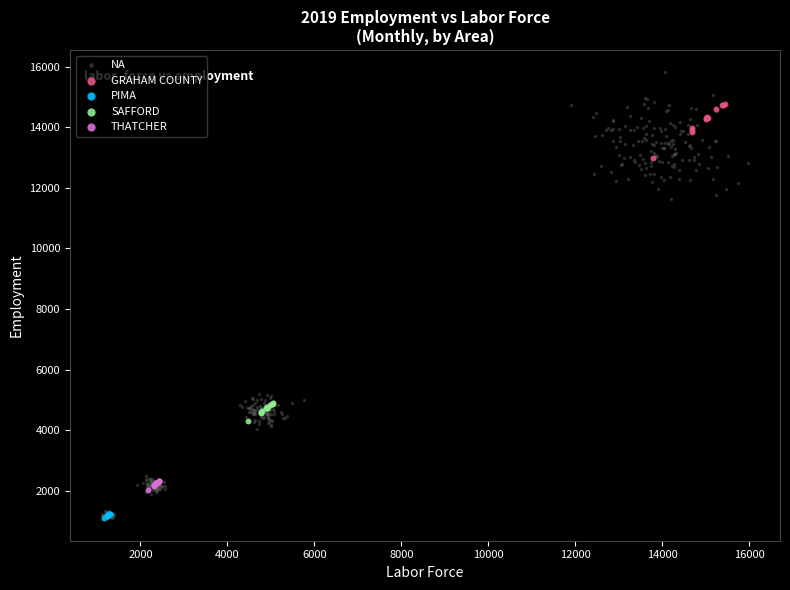

Which series reaches the maximum Y coordinate?

NA